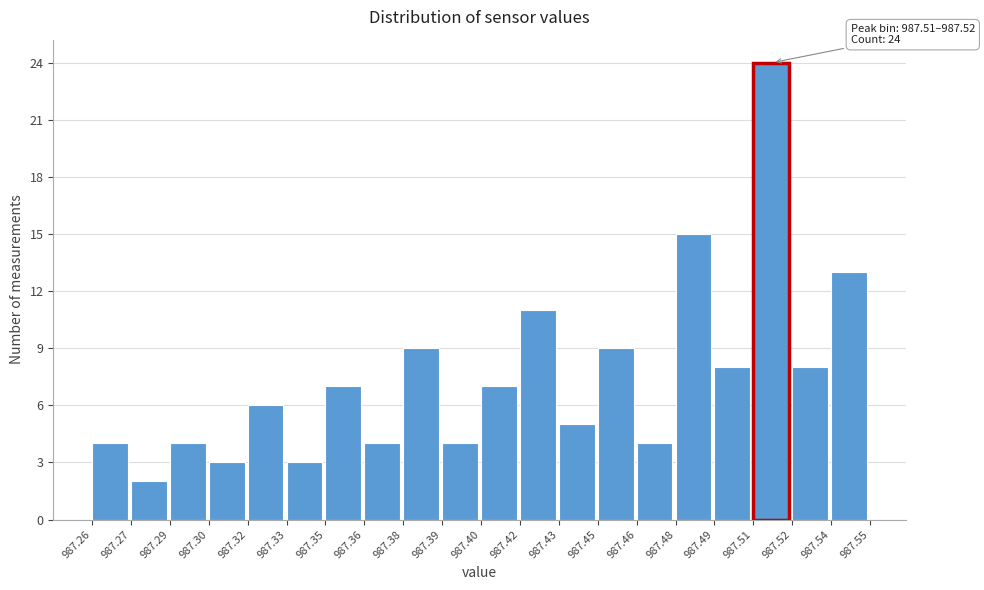

Reading right to left, extract all data points from this chart.

13	8	24	8	15	4	9	5	11	7	4	9	4	7	3	6	3	4	2	4